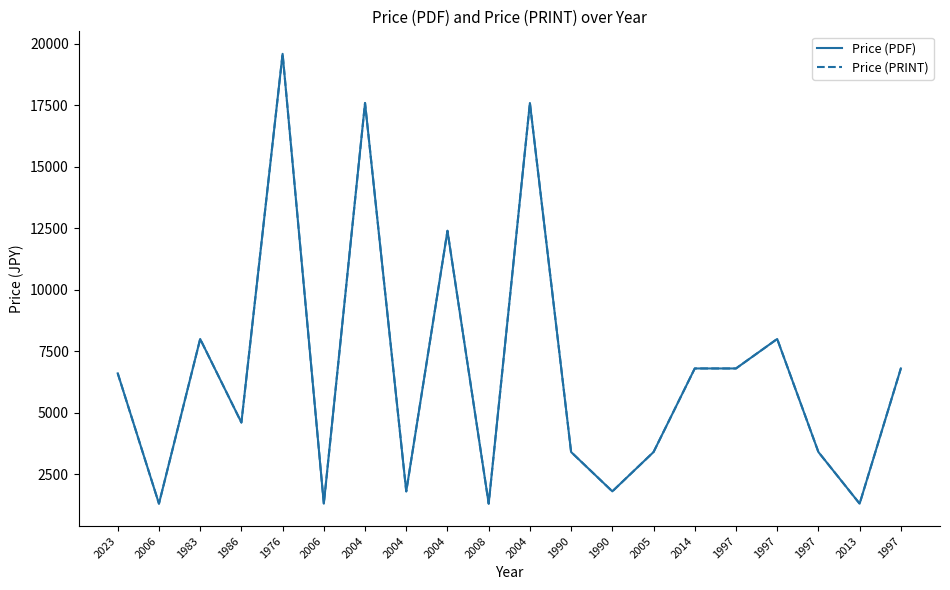

Reading left to right, what are all the values shown in this chart?

Price (PDF): 6600	1300	8000	4600	19600	1300	17600	1800	12400	1300	17600	3400	1800	3400	6800	6800	8000	3400	1300	6800
Price (PRINT): 6600	1300	8000	4600	19600	1300	17600	1800	12400	1300	17600	3400	1800	3400	6800	6800	8000	3400	1300	6800